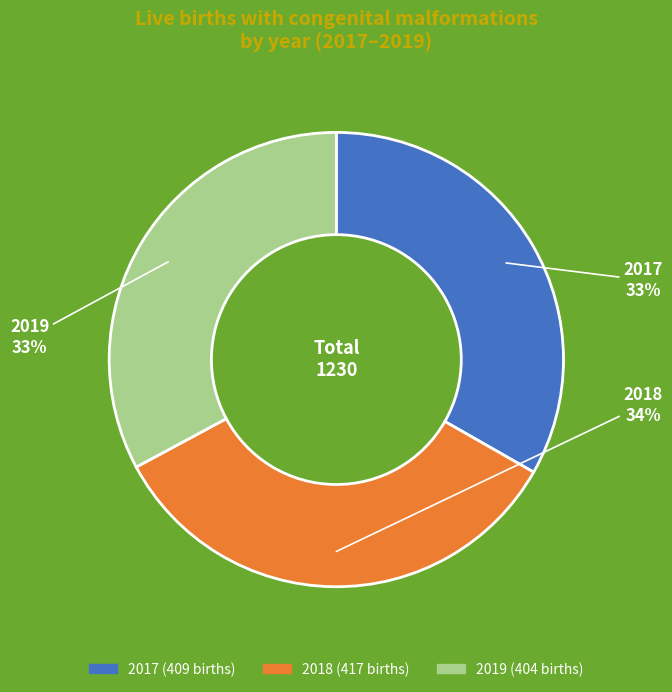

To the nearest percent, what portion does 2019 represent?

33%